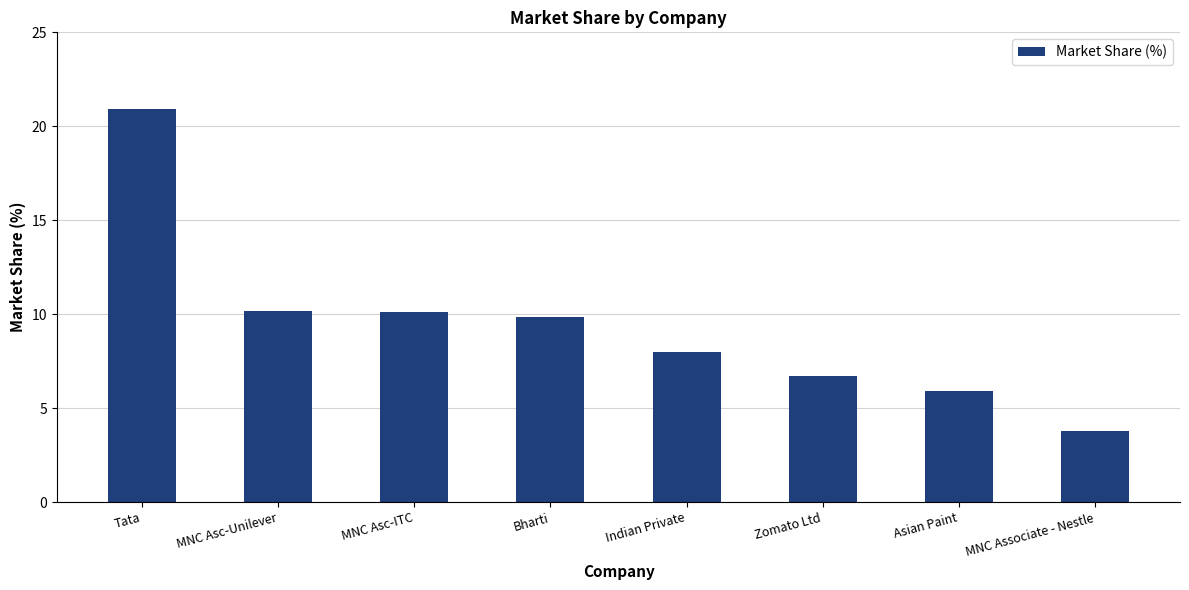

True or false: the data shows 20.9 at Tata.

True